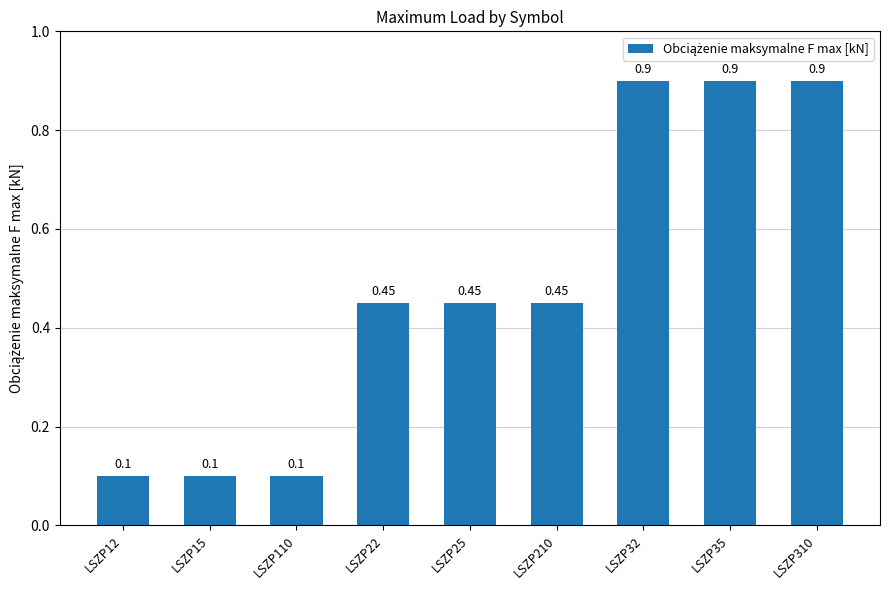

Does the chart contain stacked bars?

No